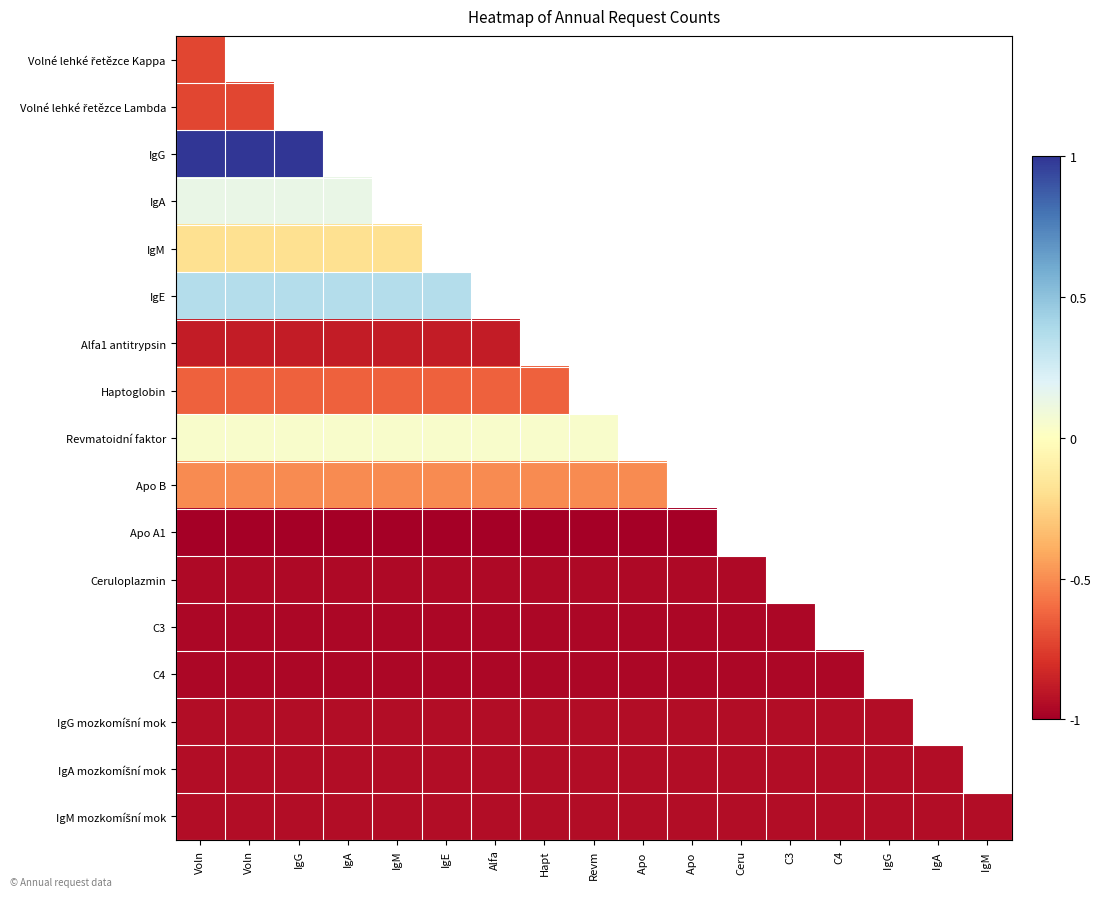

What is the approximate value of IgM mozkomíšní mok at IgG?

-0.9